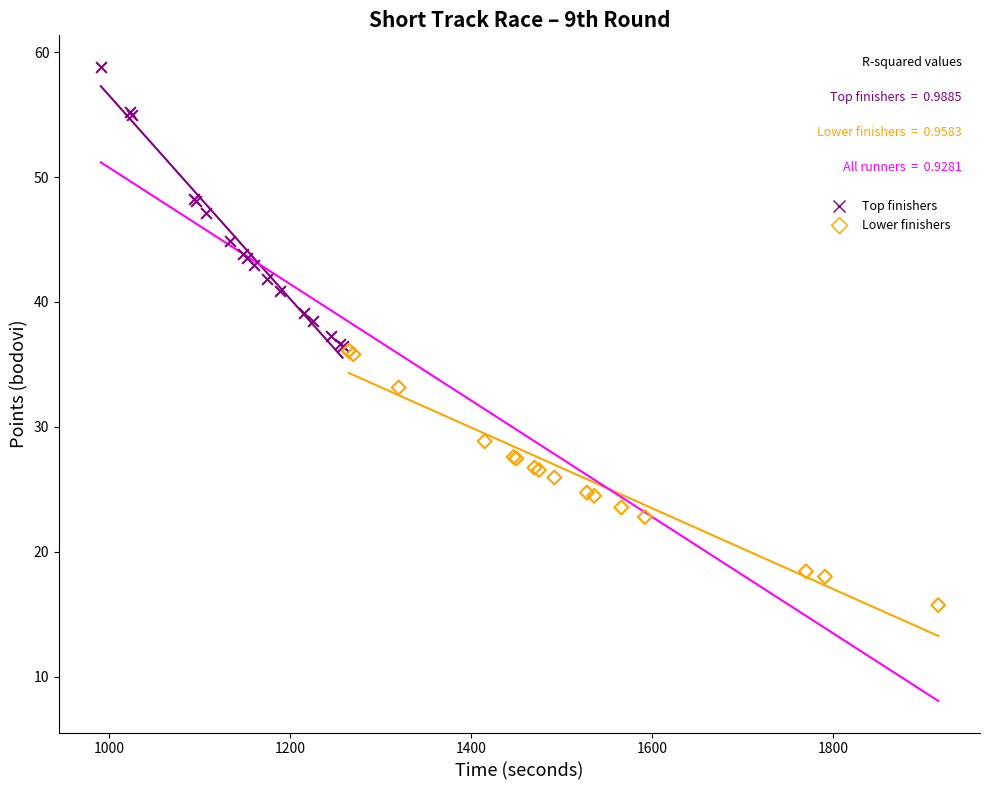

Which series reaches the maximum Y coordinate?

Top finishers